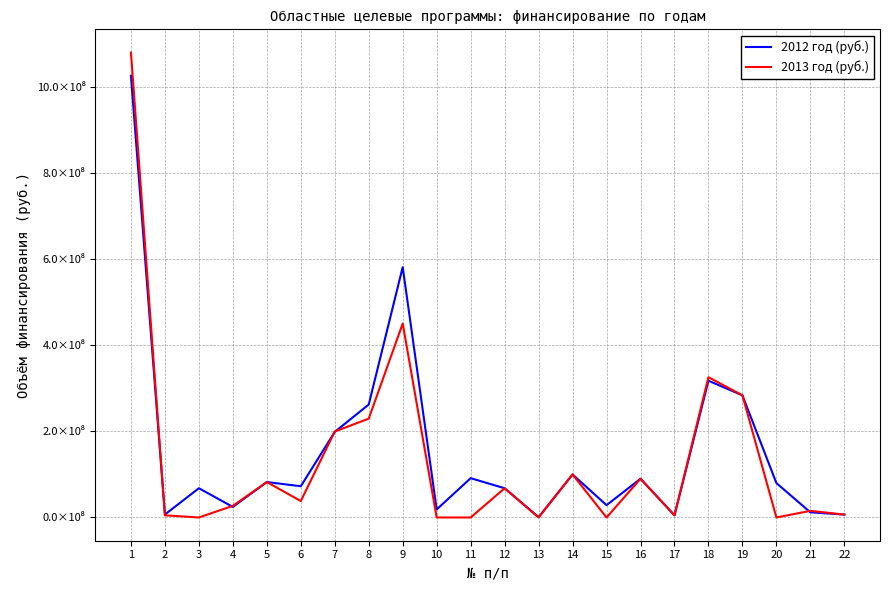

The 2012 год (руб.) series shows 72600000 at 6. True or false?

True